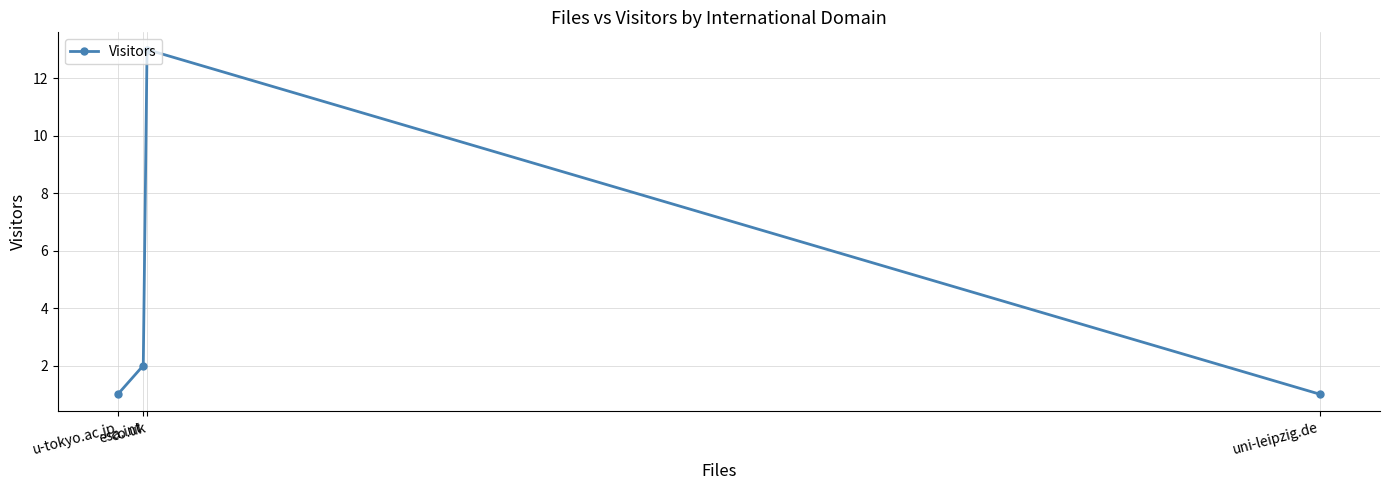

True or false: there are more than 1 points higher than both neighbors.

False